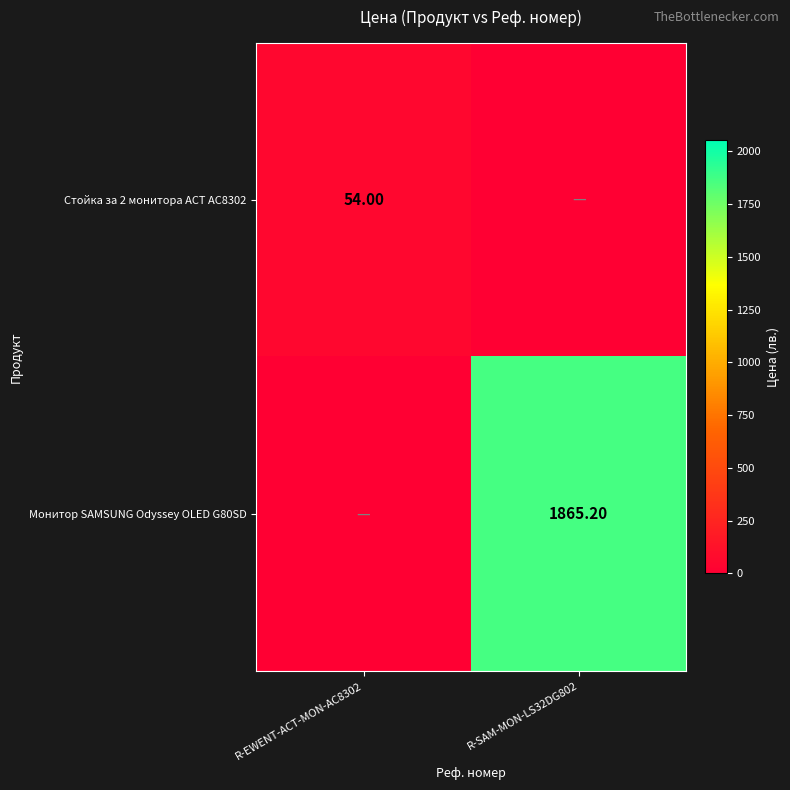

At which label does Монитор SAMSUNG Odyssey OLED G80SD first exceed 1865?

R-SAM-MON-LS32DG802